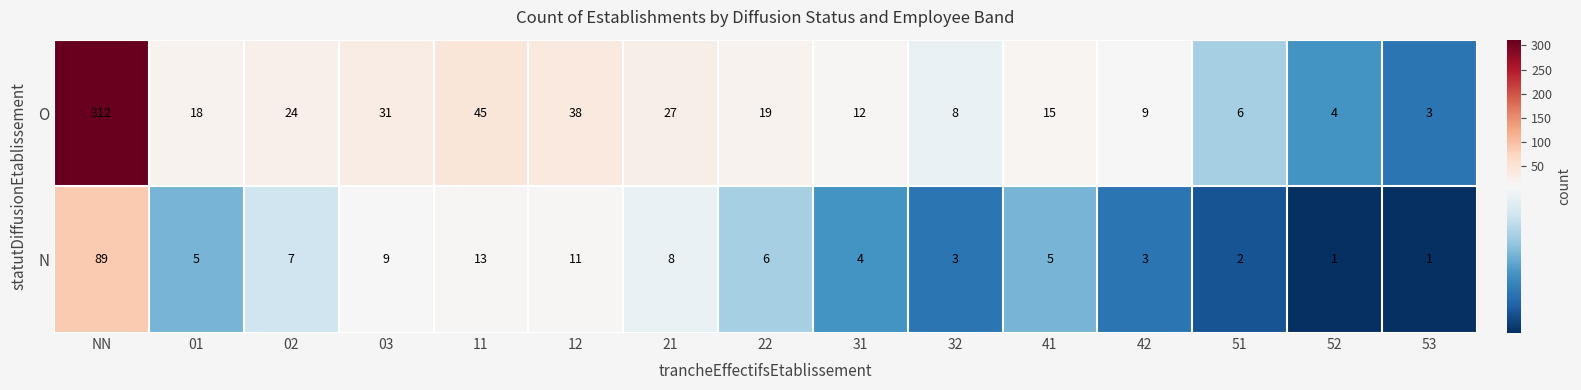

At how many categories does at least one series exceed 47?

1